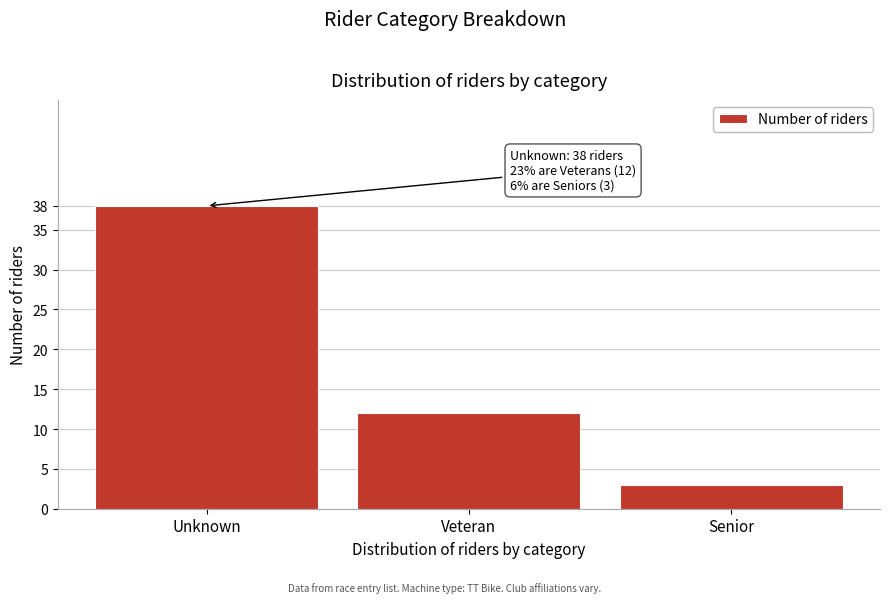

Reading left to right, what are all the values shown in this chart?

Unknown=38	Veteran=12	Senior=3